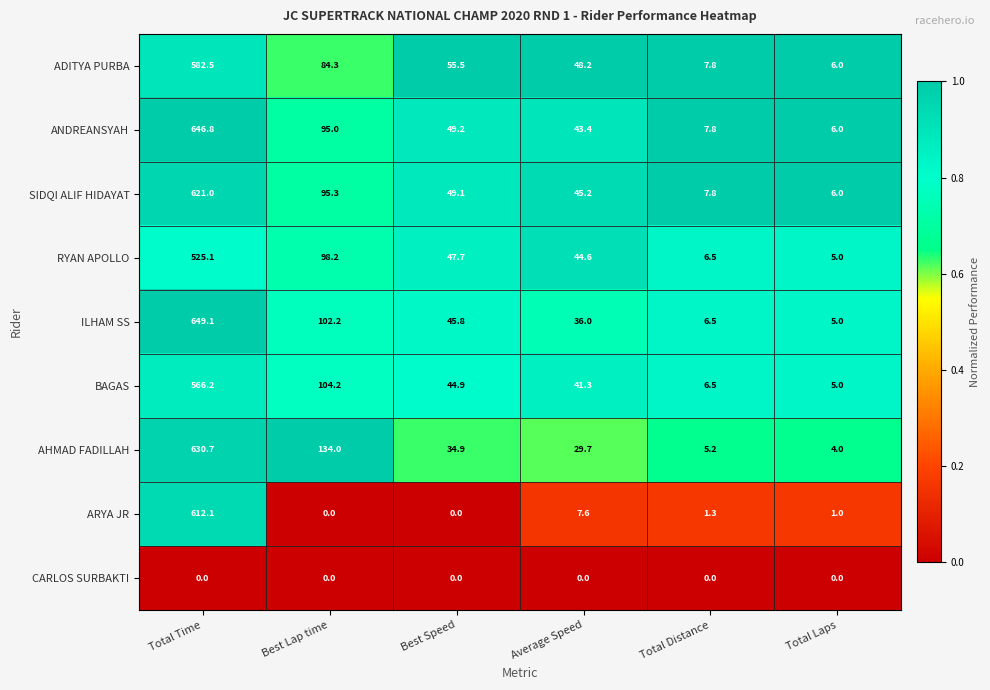

At which category is the sum across all series the highest?

Total Time